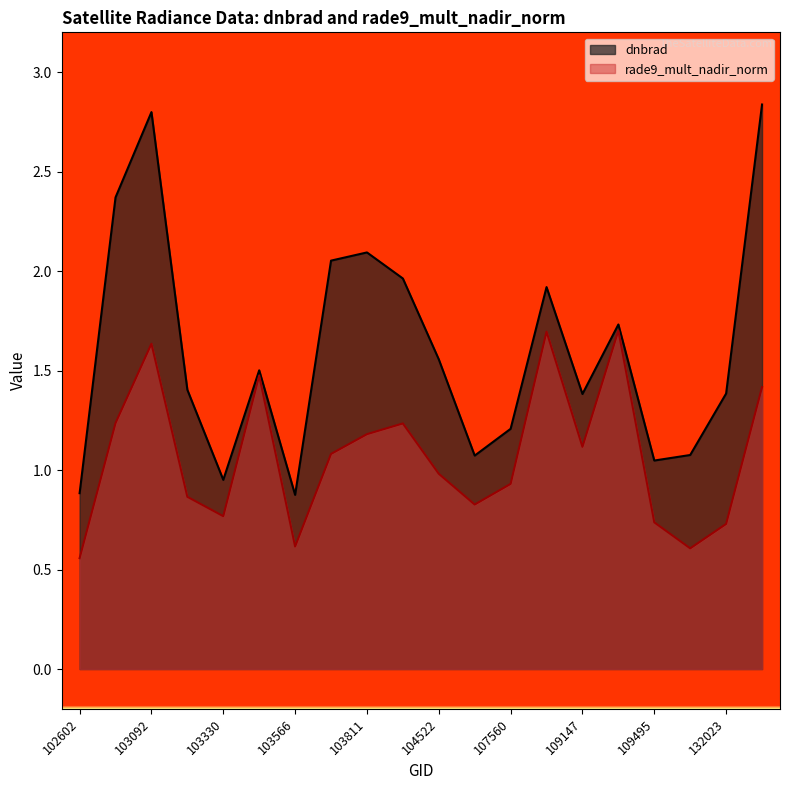

True or false: rade9_mult_nadir_norm and dnbrad cross at least once.

False